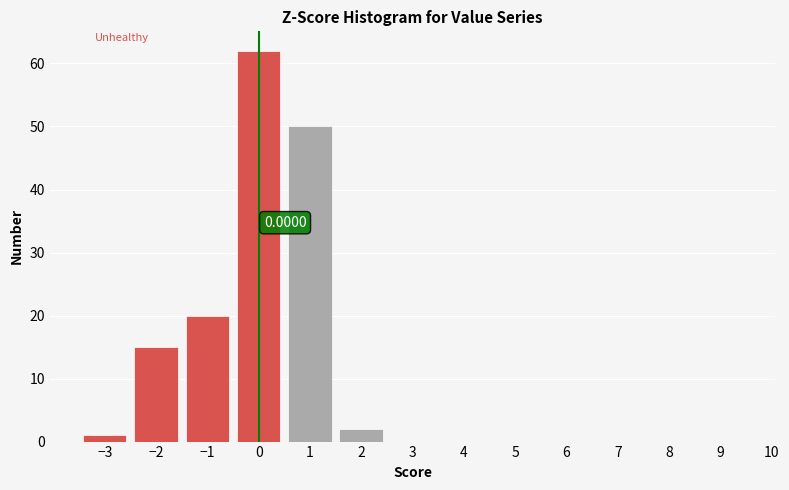

Which range on the x-axis has the tallest bar?

-0.5 to 0.5